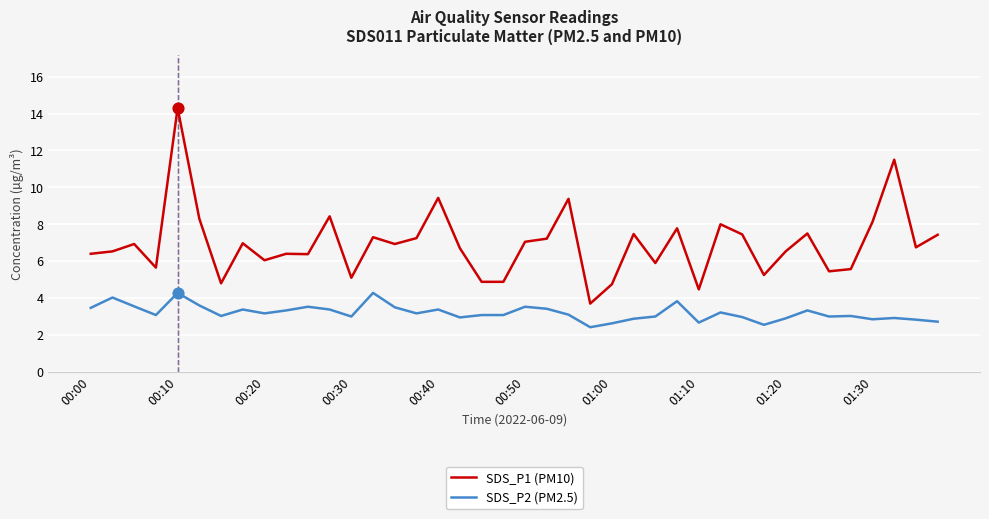

Which series has the largest range (max minus min)?

SDS_P1 (PM10)